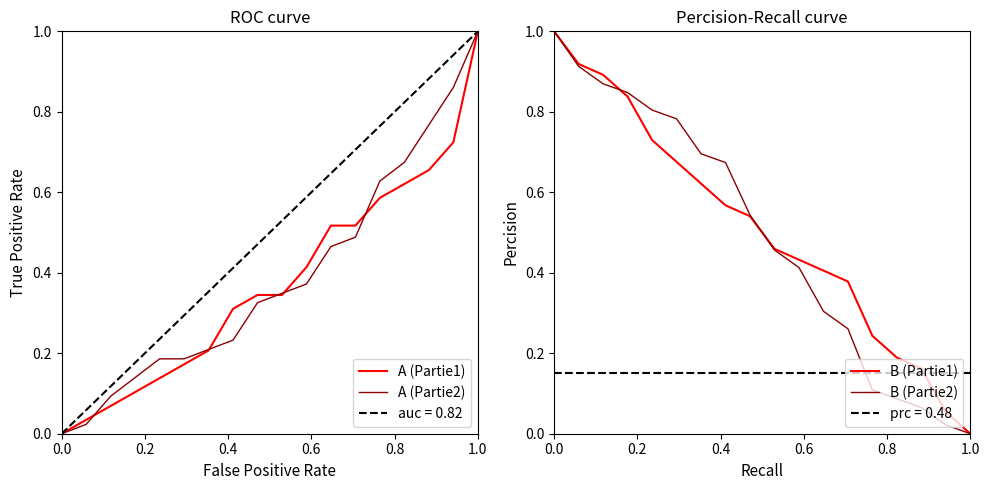

True or false: B (Partie2) has more than 1 interior local peaks.

False